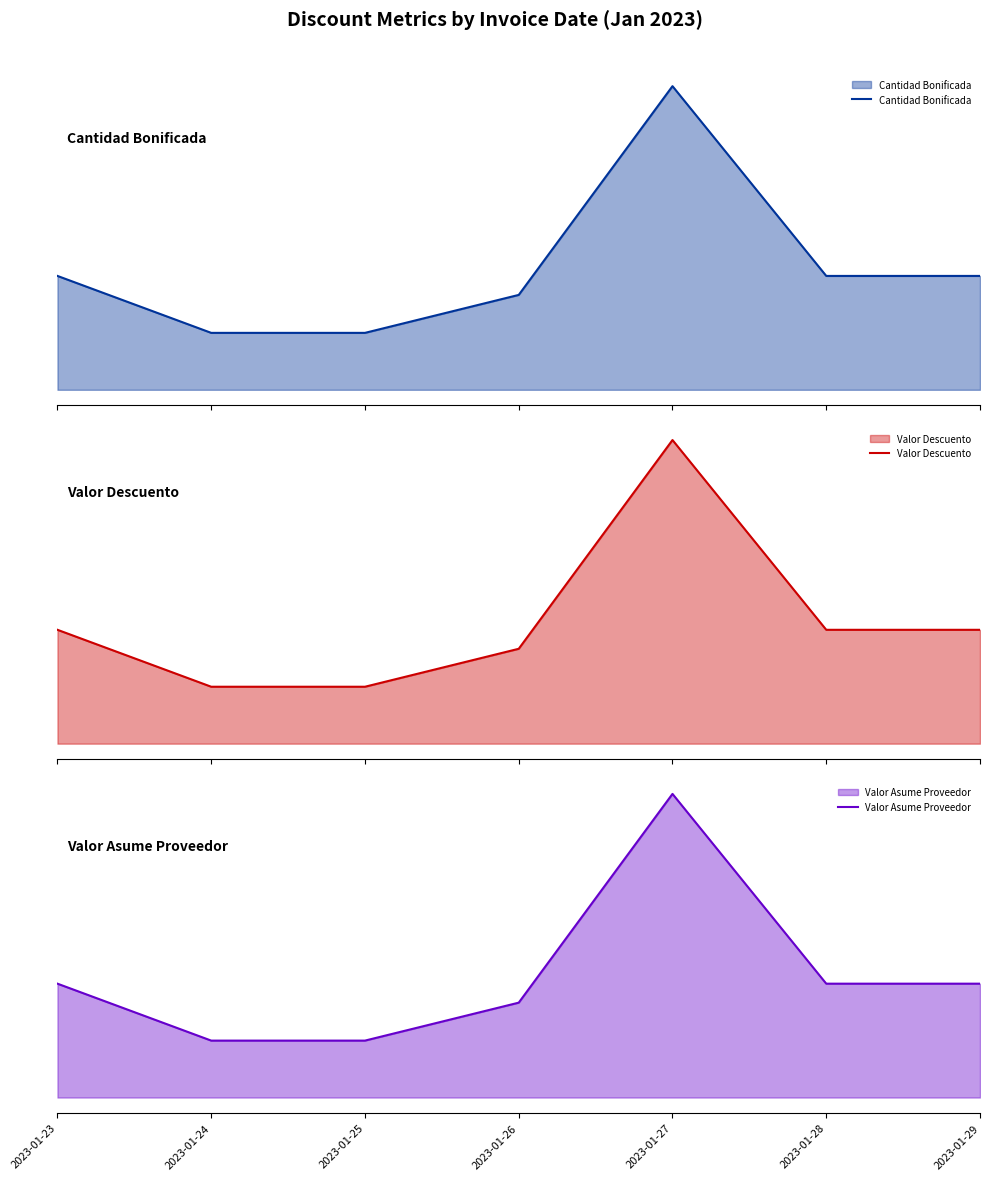

Rank the categories by Valor Asume Proveedor value from highest to lowest.

2023-01-27, 2023-01-23, 2023-01-28, 2023-01-29, 2023-01-26, 2023-01-24, 2023-01-25